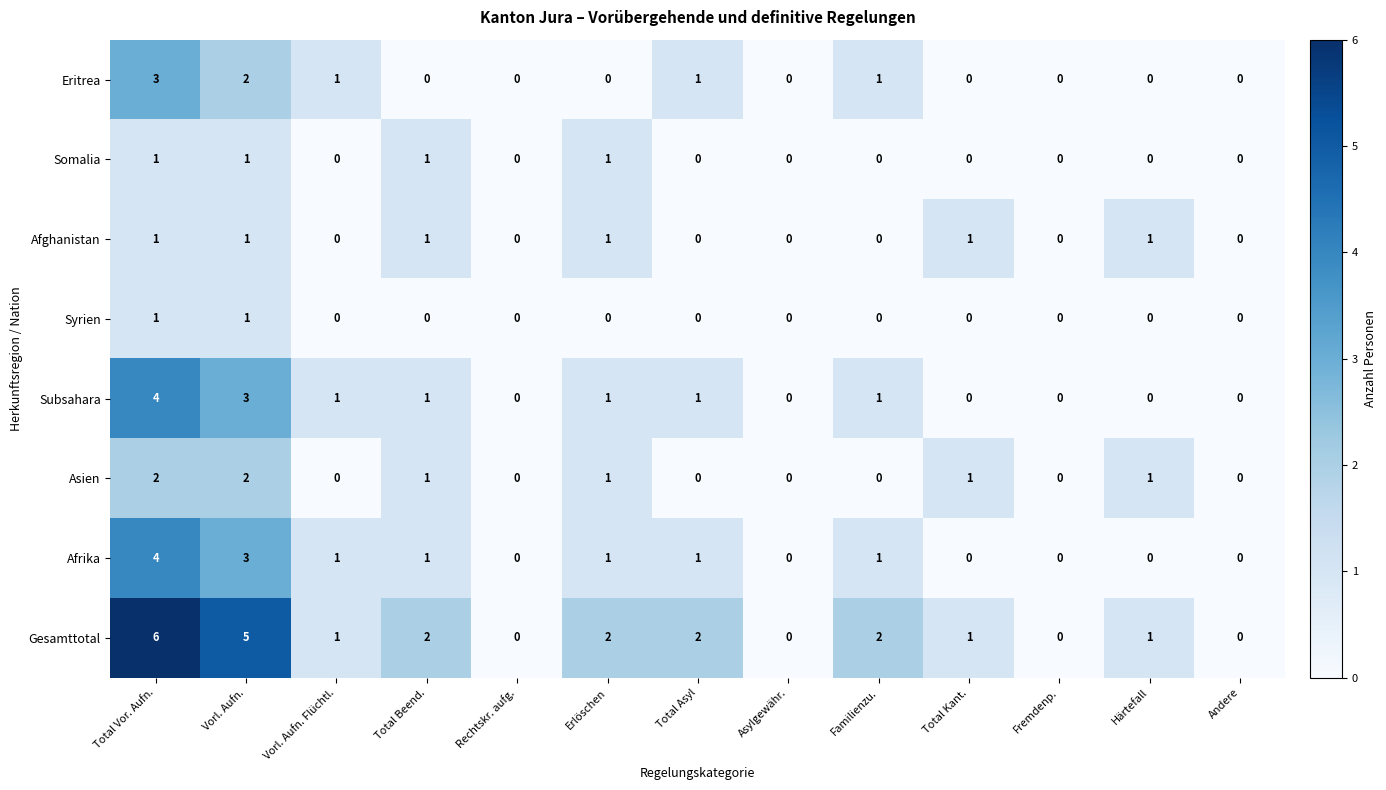

What is the sum of all Afghanistan values?

6